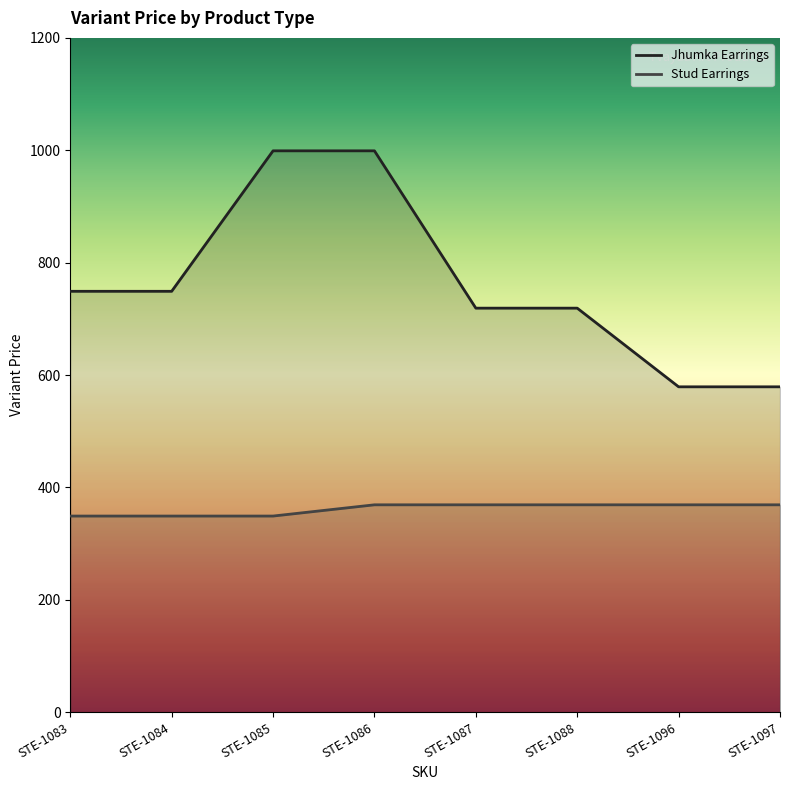

What is the difference between the maximum and minimum values in the Jhumka Earrings series?

420